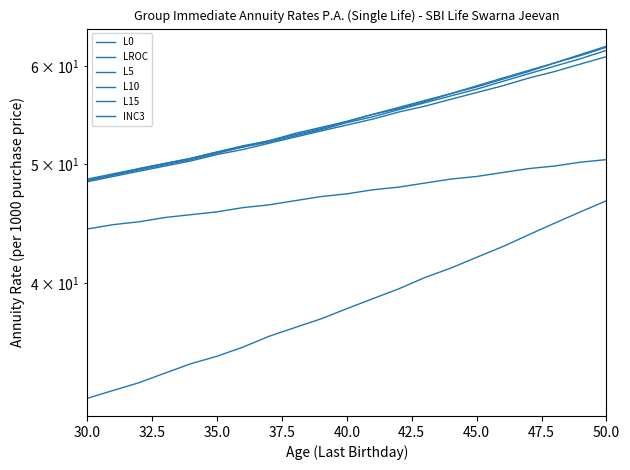

What is the sum of all L0 values?

1147.1